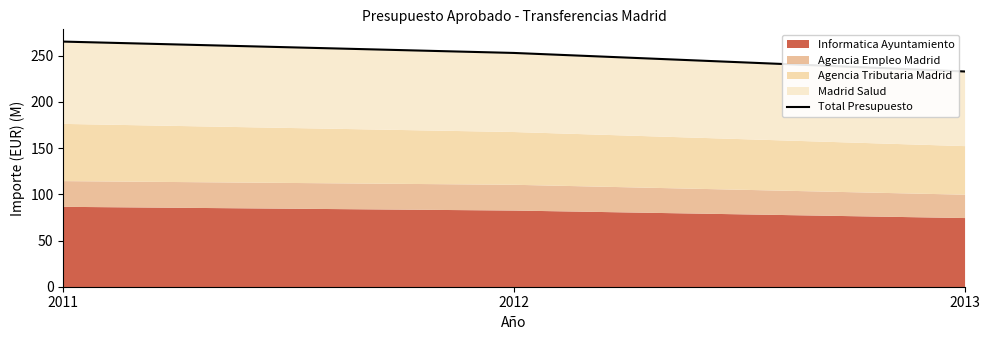

Which category has the lowest value across all series?

2013